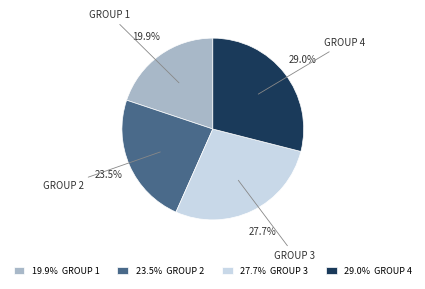

Approximately how many times larger is the value at 27.7% GROUP 3 compared to 29.0% GROUP 4?

1.0